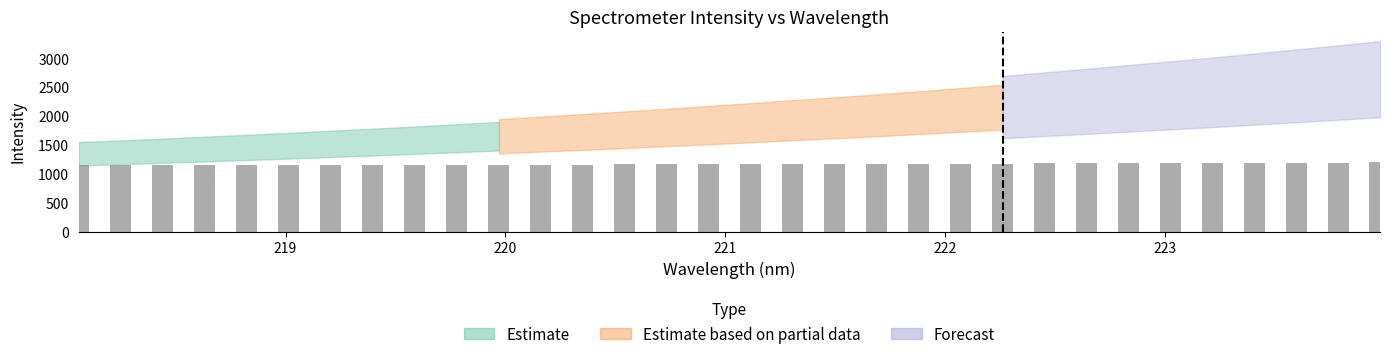

What is the sum of all values?

37365.5